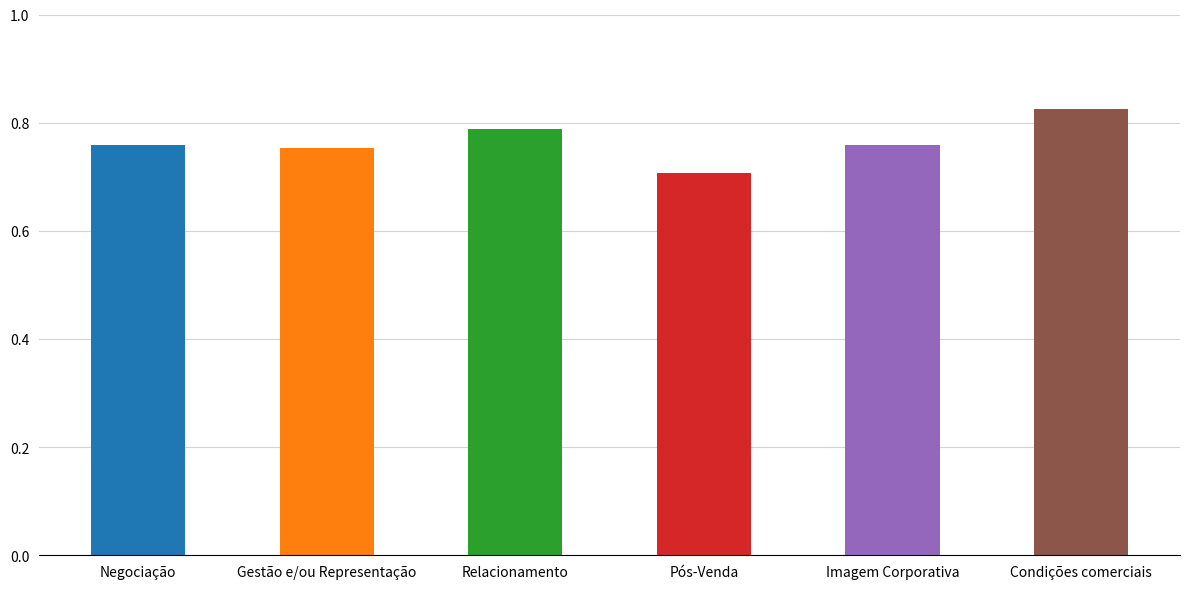

Between Condições comerciais and Pós-Venda, which is larger?

Condições comerciais